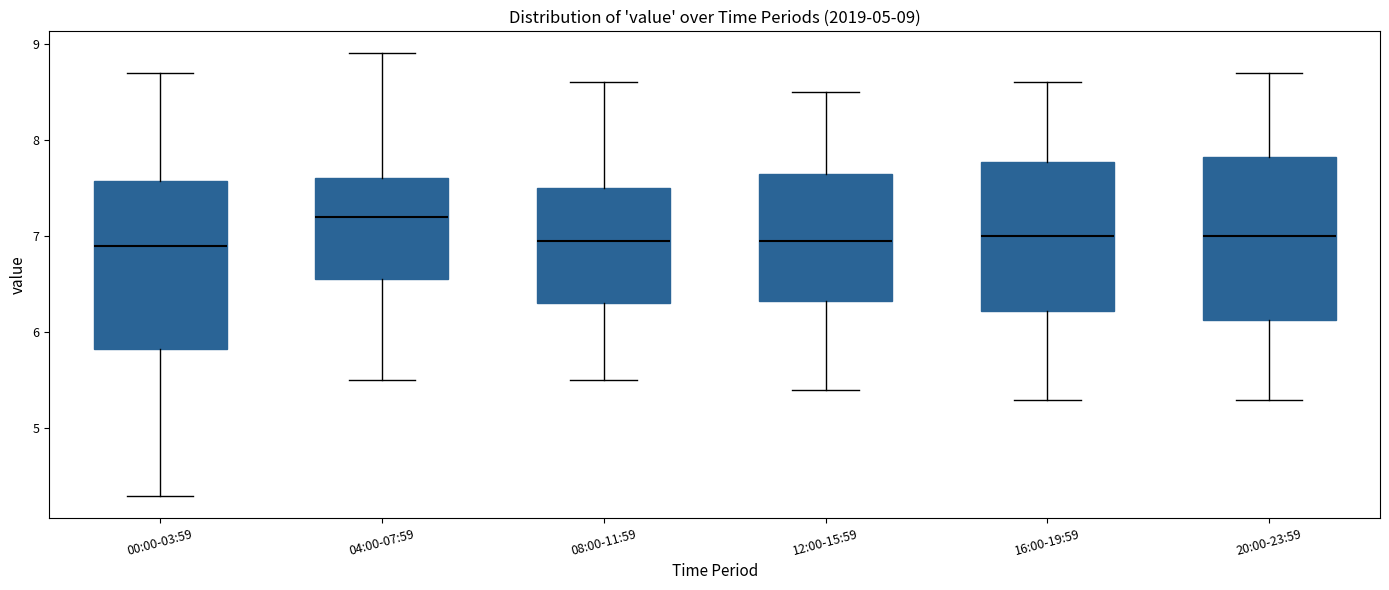

Which box's median line is the highest?

04:00-07:59